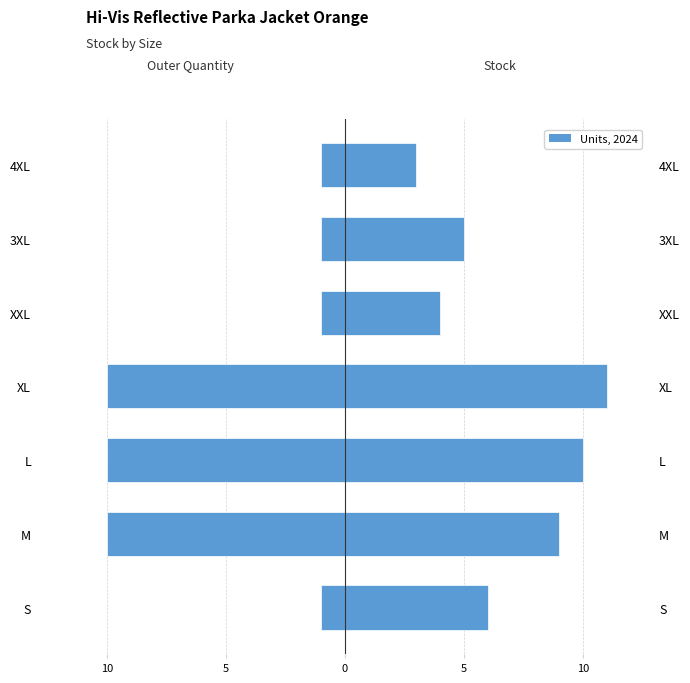

Rank the series at L from highest to lowest value.

Stock, Outer Quantity